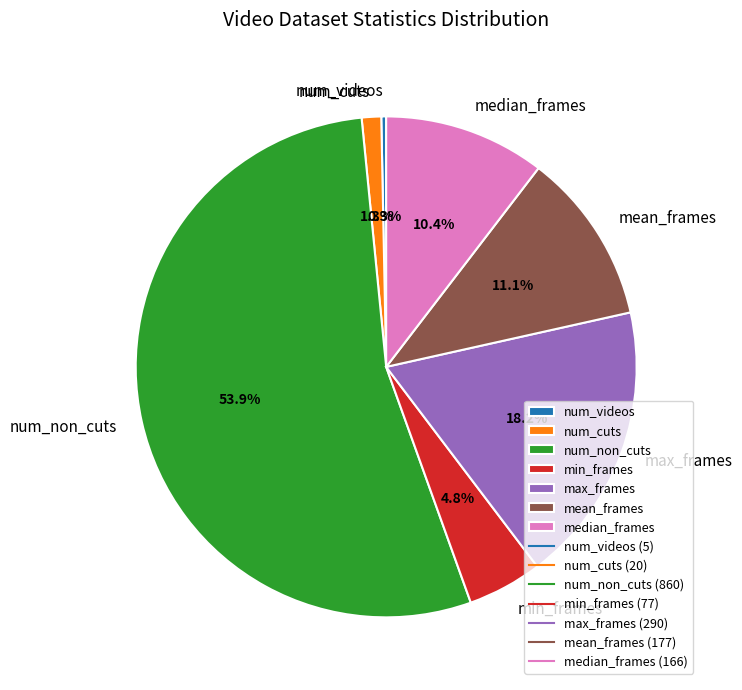

Is it true that num_videos is 6% of the pie?

False